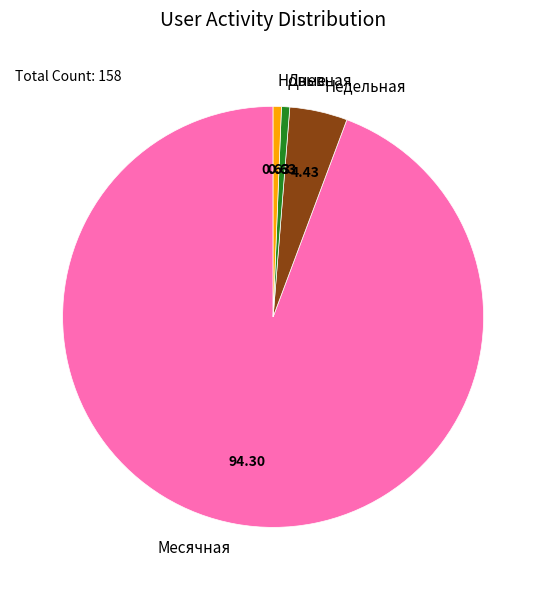

Do Дневная and Недельная together represent more than half of the pie?

No